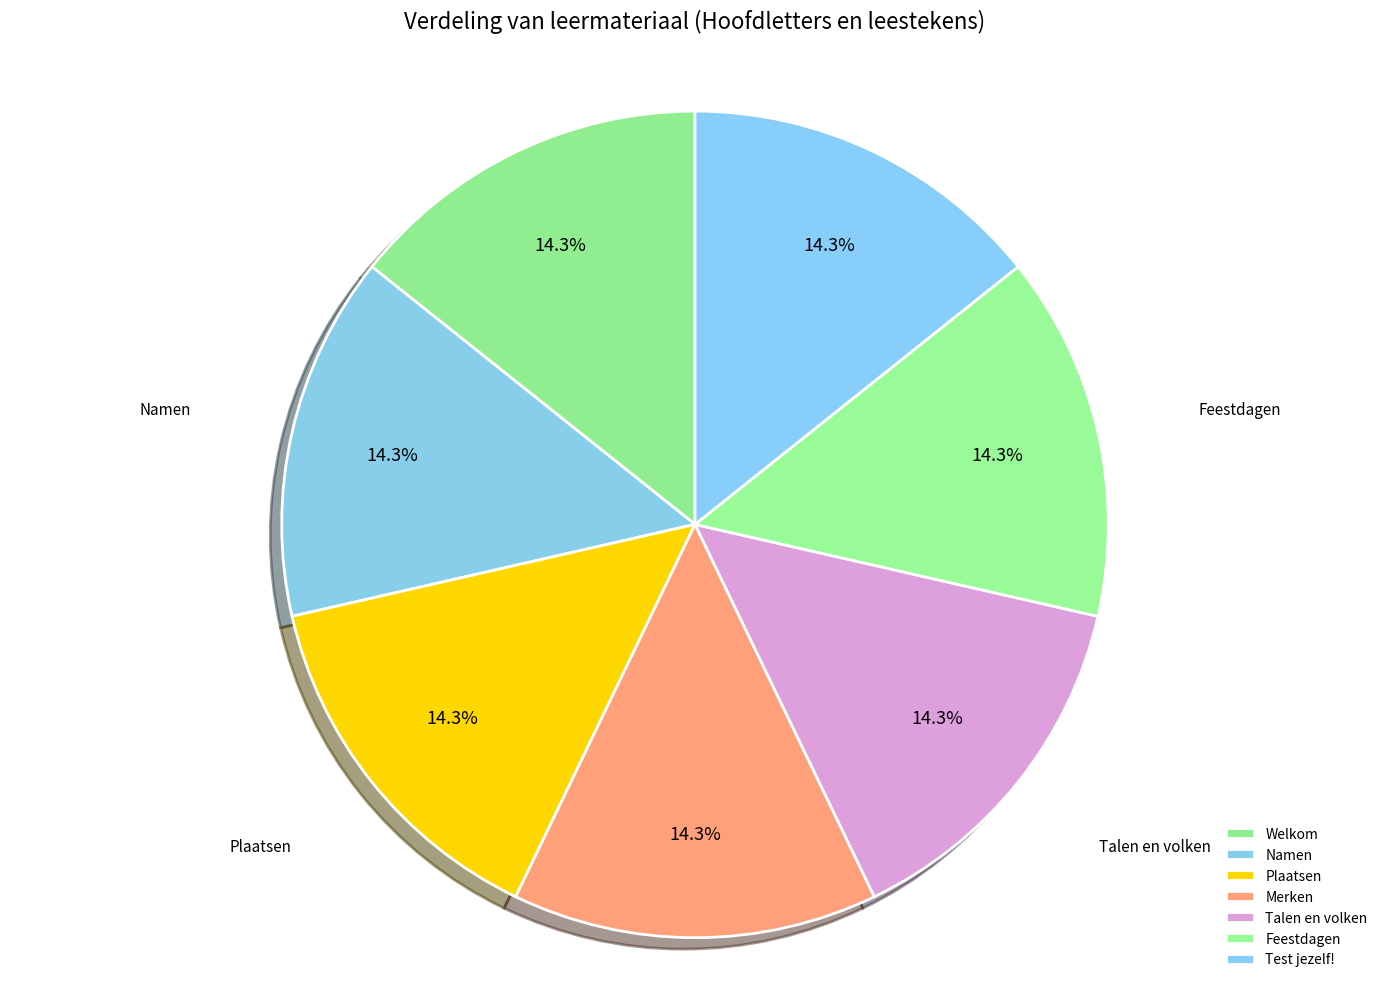

Is it true that Plaatsen is 27% of the pie?

False